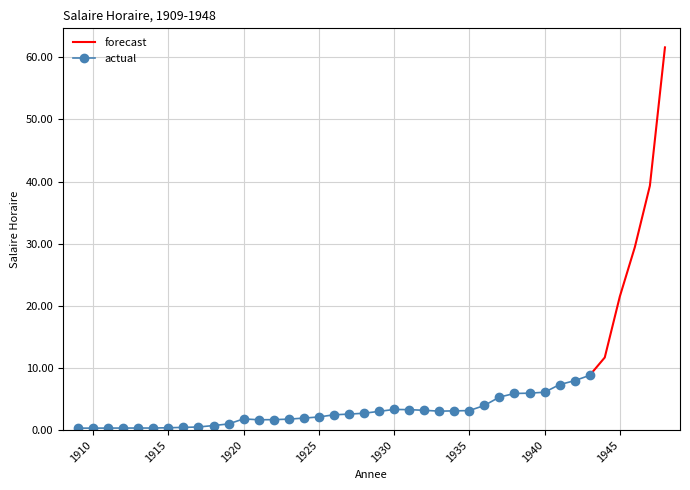

List the labels in order of value, largest first.

1948, 1947, 1946, 1945, 1944, 1943, 1942, 1941, 1940, 1939, 1938, 1937, 1936, 1930, 1931, 1932, 1935, 1934, 1933, 1929, 1928, 1927, 1926, 1925, 1924, 1920, 1923, 1922, 1921, 1919, 1918, 1917, 1916, 1915, 1912, 1913, 1914, 1910, 1911, 1909